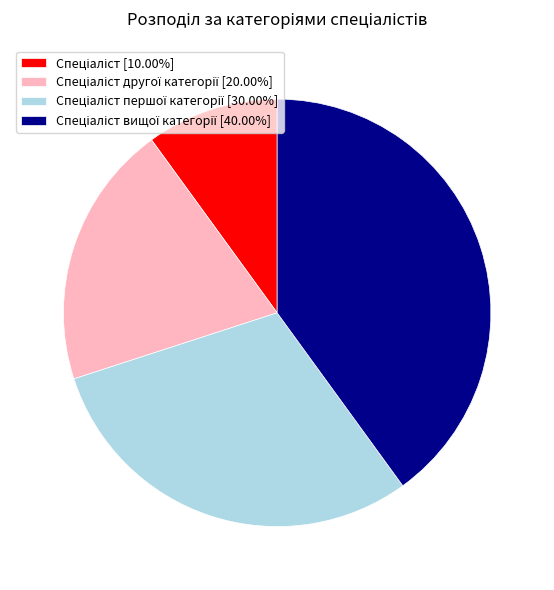

Is there any slice that represents more than half of the pie?

No